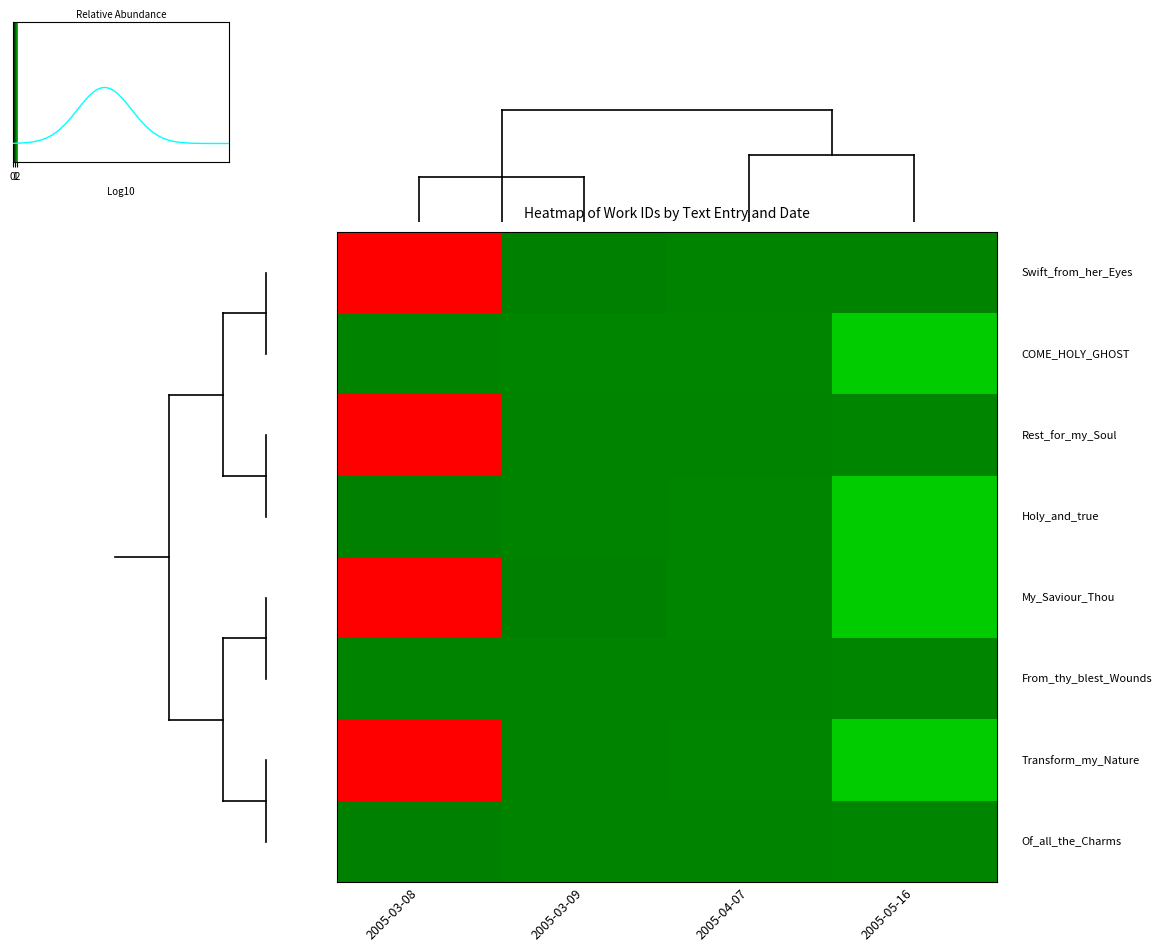

Count the Row_1 values in the range 0 to 1.

4